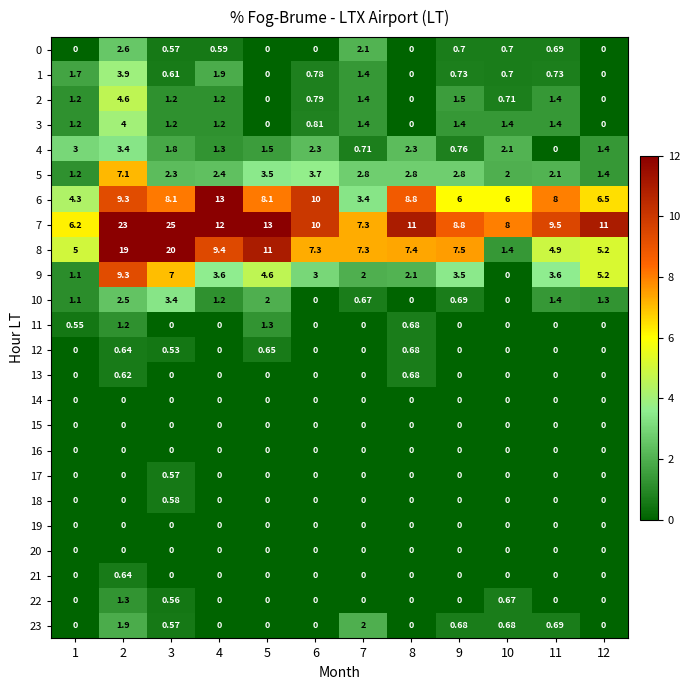

What is the spread (max minus min) of values at 10?

8.0